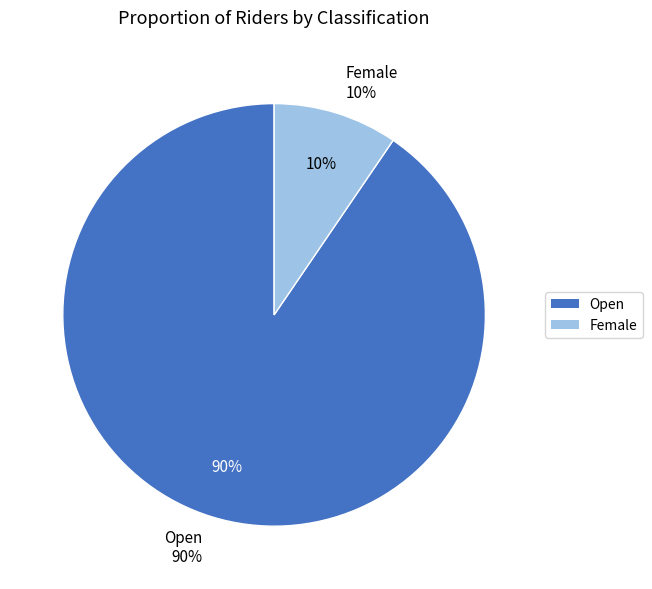

To the nearest percent, what portion does Female represent?

10%